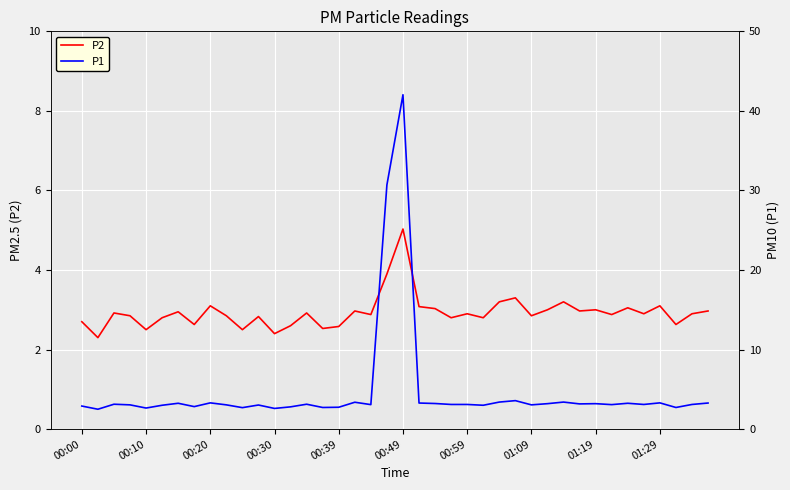

Count the number of categories in the chart.

40